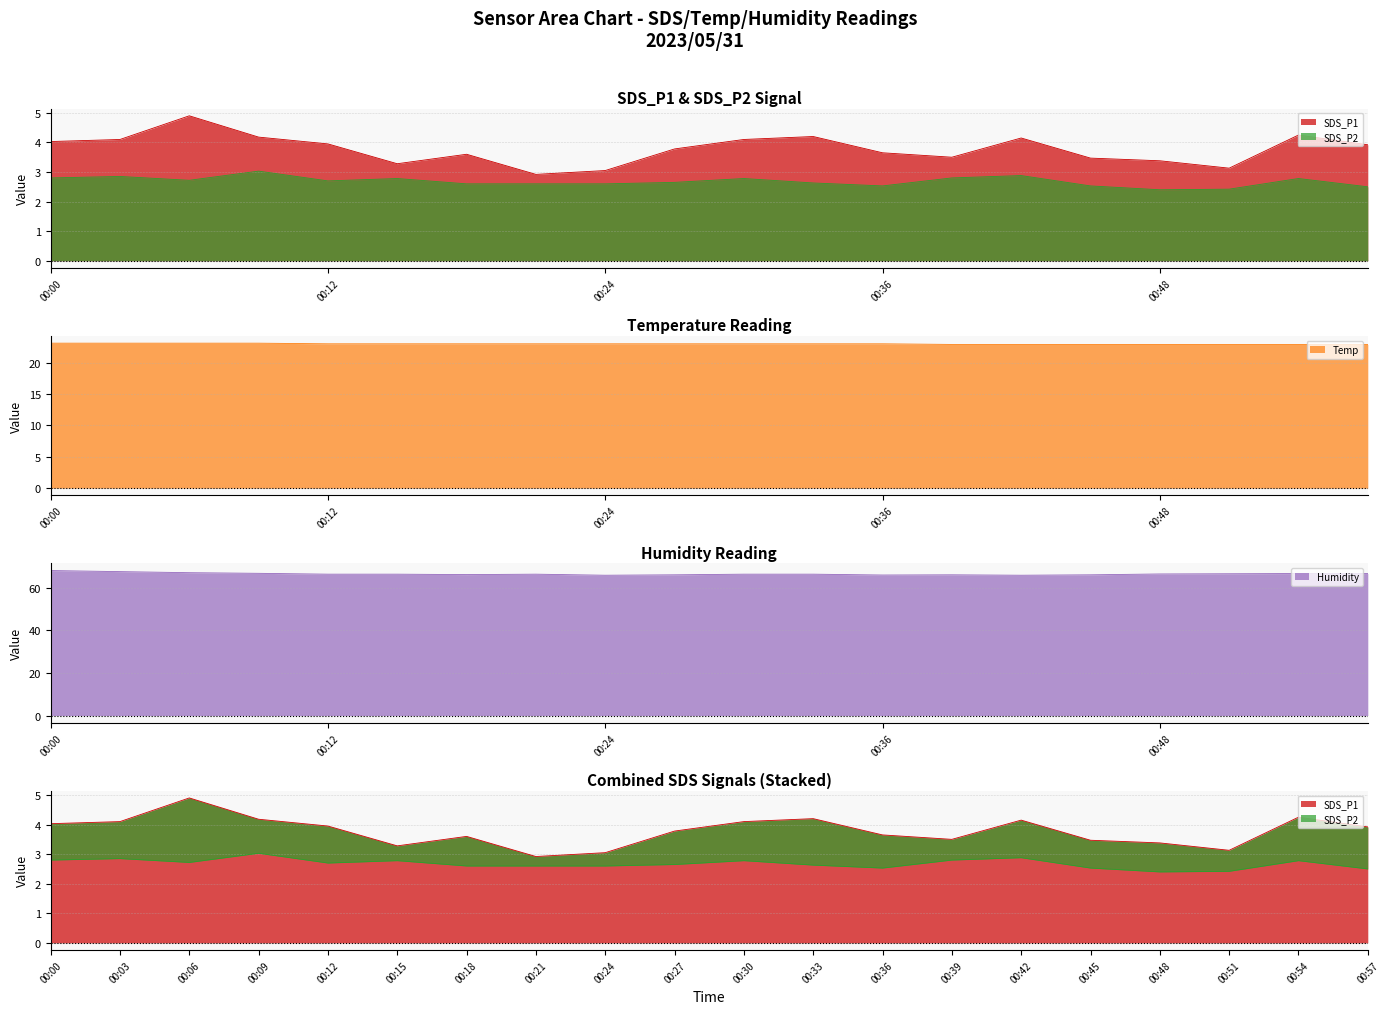

At which label does Temp reach its minimum?

00:39